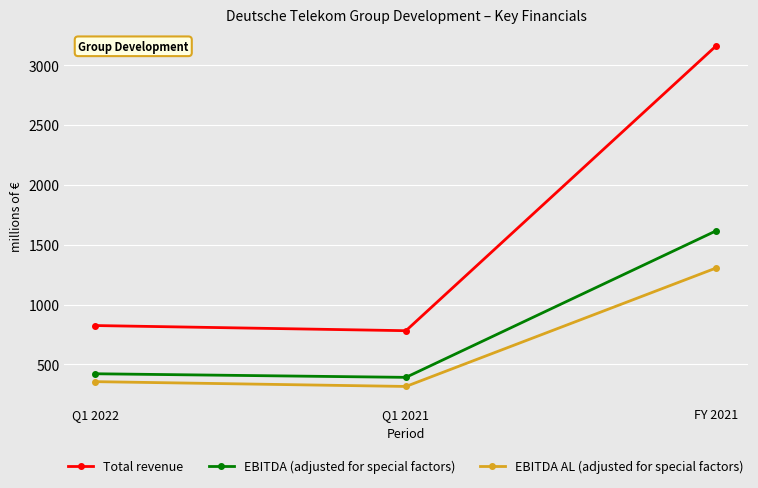

Reading left to right, list all the values displayed in this chart.

Total revenue: Q1 2022=825	Q1 2021=782	FY 2021=3165
EBITDA (adjusted for special factors): Q1 2022=422	Q1 2021=392	FY 2021=1618
EBITDA AL (adjusted for special factors): Q1 2022=356	Q1 2021=316	FY 2021=1307